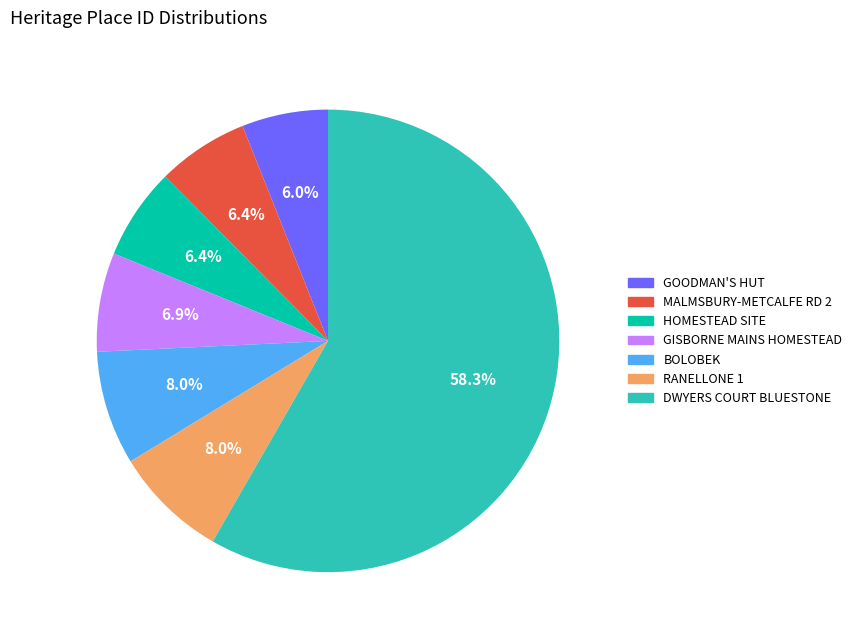

Is there any slice that represents more than half of the pie?

Yes